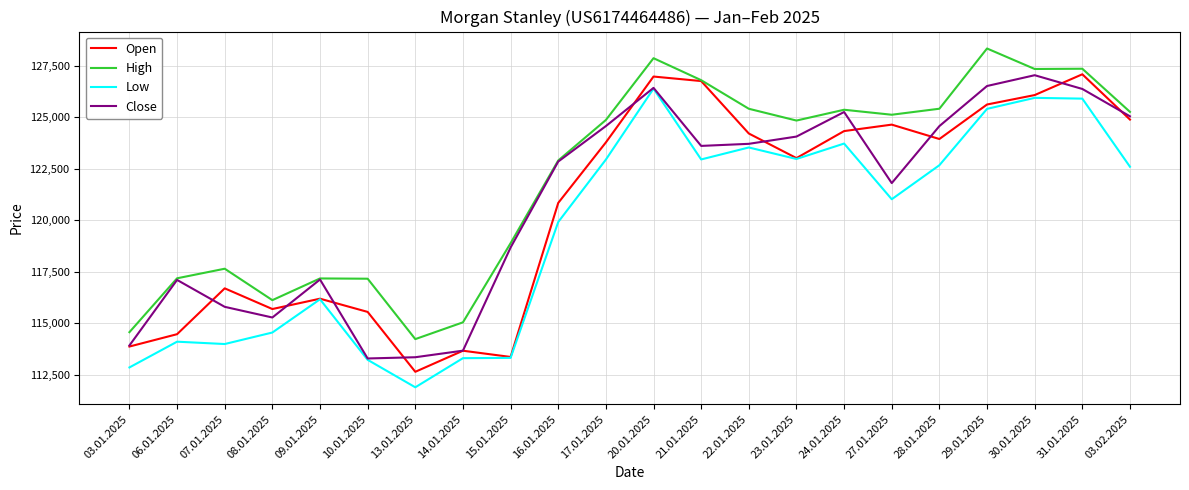

At which label does High reach its minimum?

13.01.2025